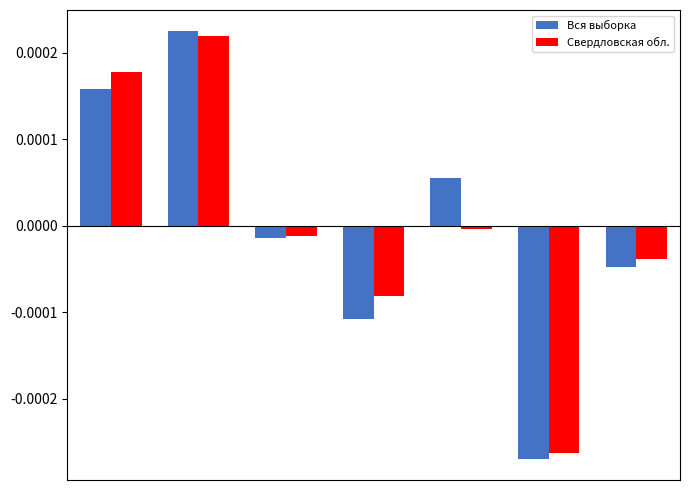

Which series has the widest spread of values?

Вся выборка